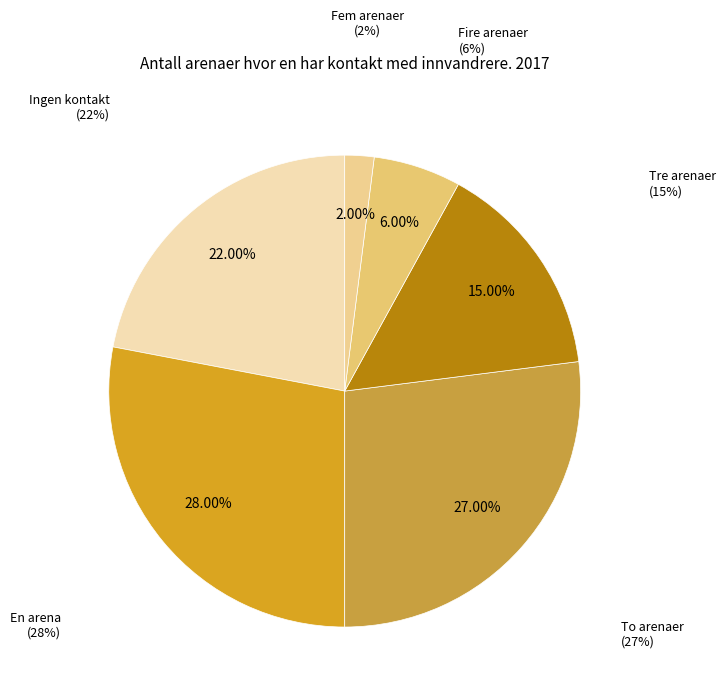

Does Fire arenaer account for over 50% of the chart?

No